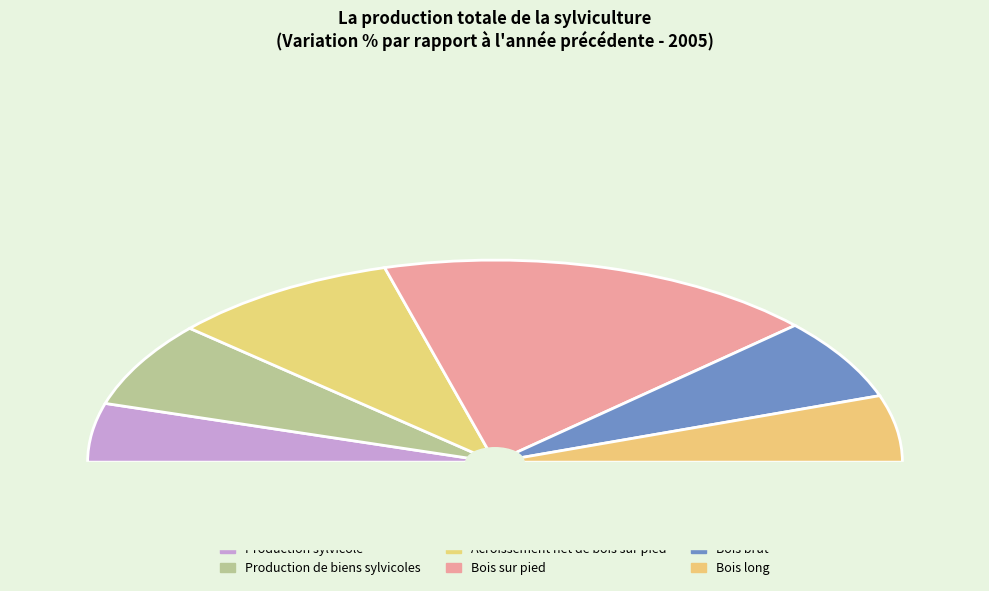

Between Production de biens sylvicoles and Production sylvicole, which is larger?

Production de biens sylvicoles